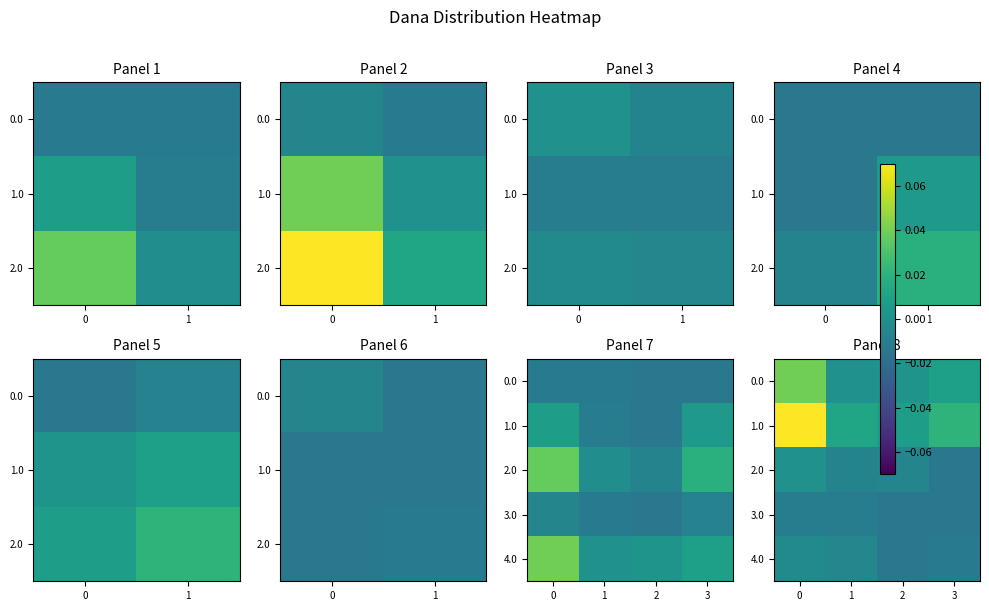

Between 1 and 2, which is larger?

2